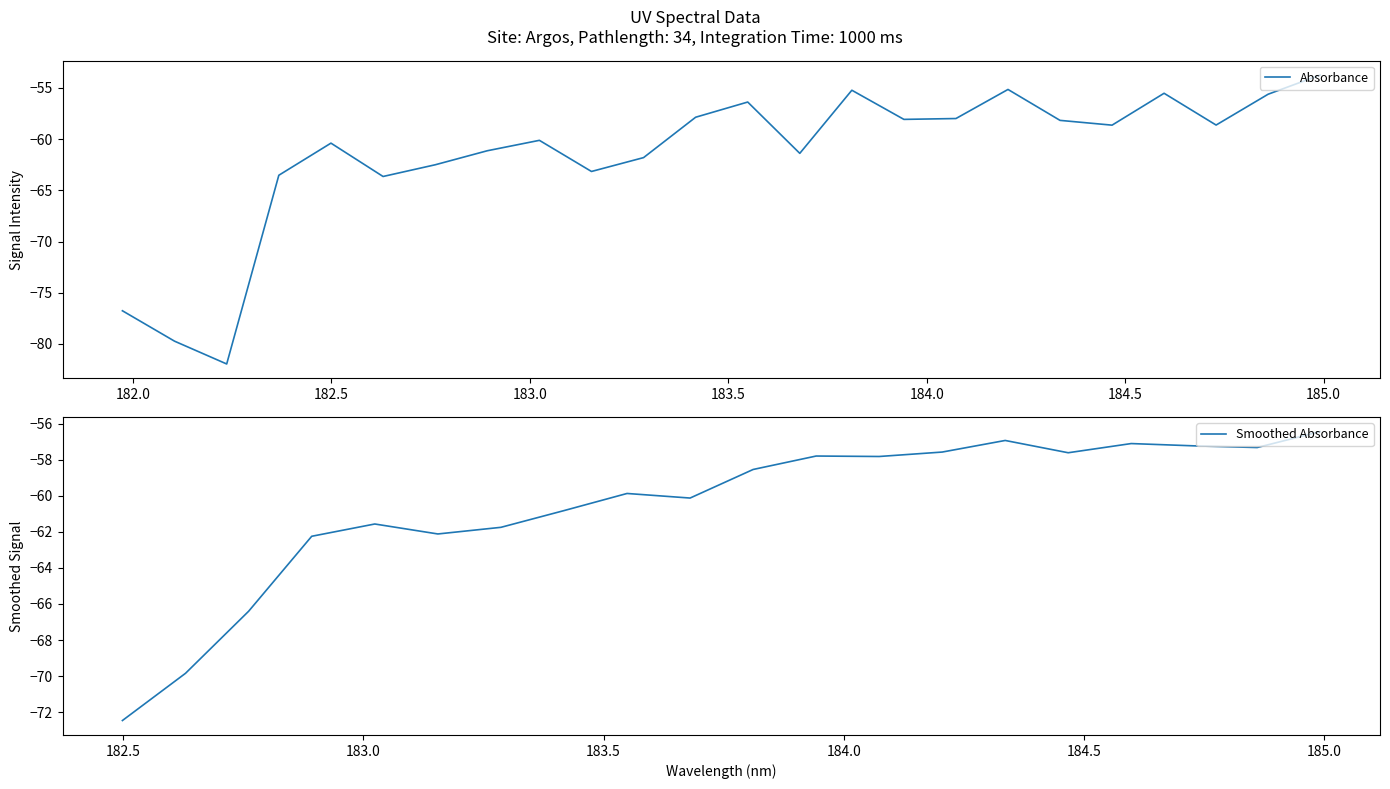

The chart shows a value of -74.2 at 20. True or false?

False